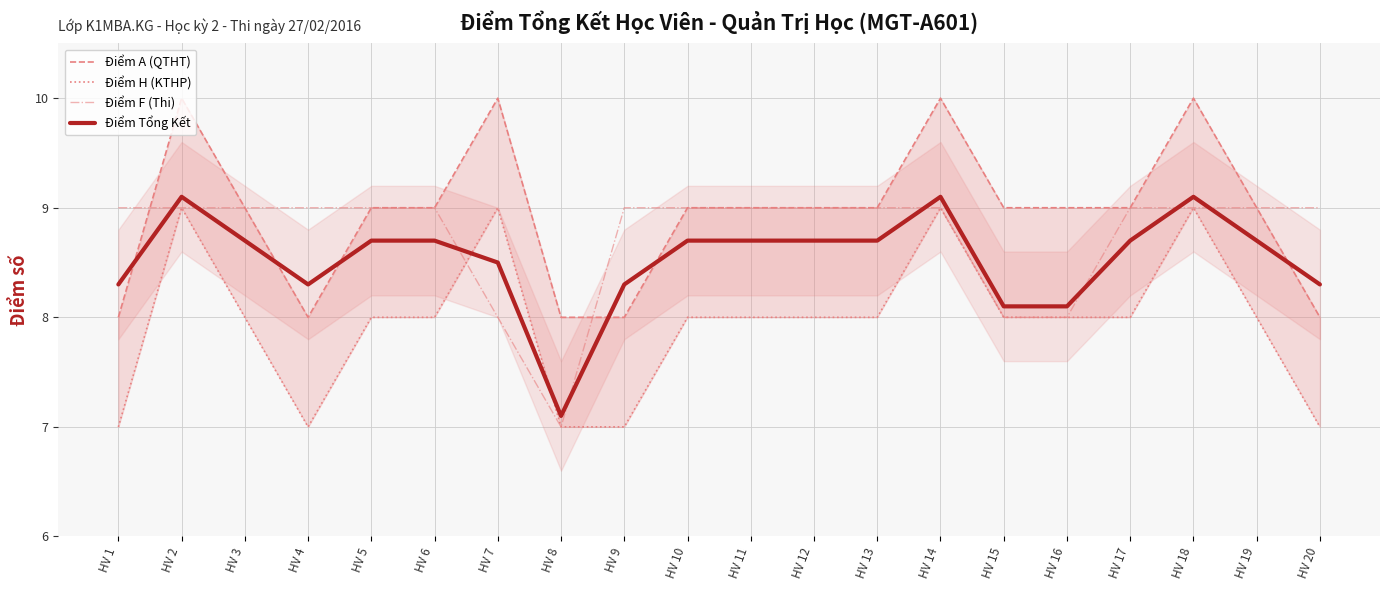

The Điểm F (Thi) series shows 9.0 at HV 5. True or false?

True